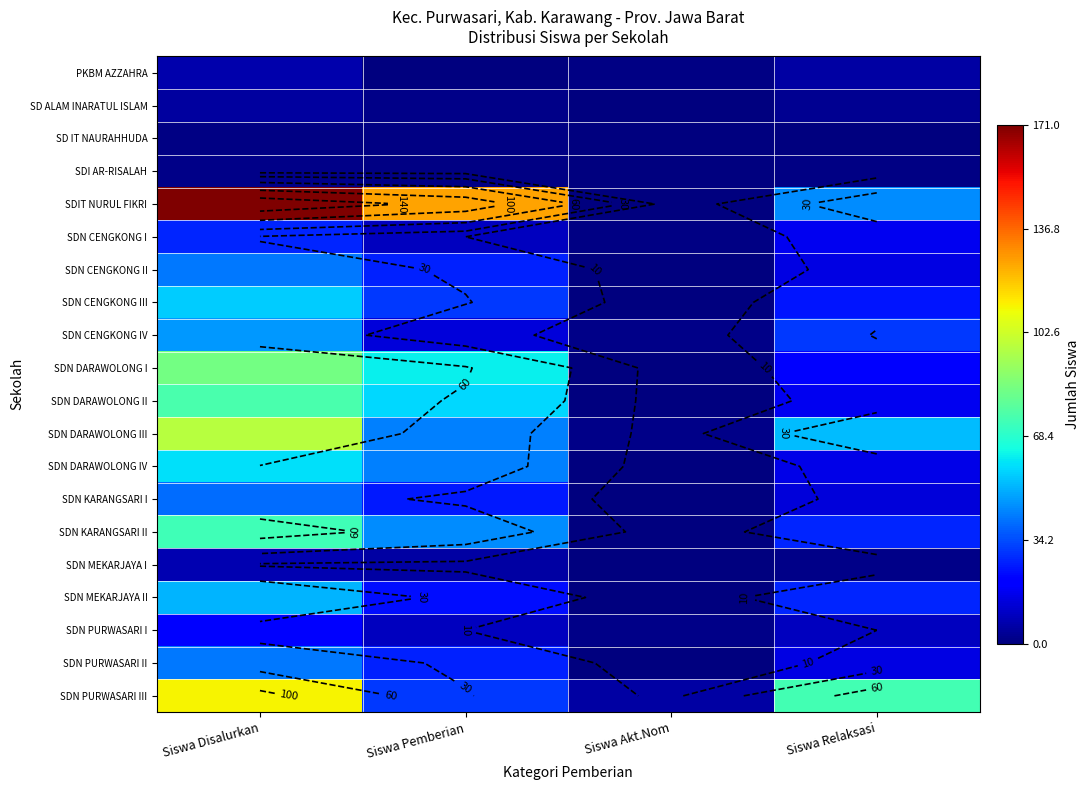

At Siswa Akt.Nom, list the series in order from largest to smallest.

SDN PURWASARI III, SDN CENGKONG IV, SDN DARAWOLONG III, SDN PURWASARI I, PKBM AZZAHRA, SDN CENGKONG I, SD ALAM INARATUL ISLAM, SD IT NAURAHHUDA, SDI AR-RISALAH, SDIT NURUL FIKRI, SDN CENGKONG II, SDN CENGKONG III, SDN DARAWOLONG I, SDN DARAWOLONG II, SDN DARAWOLONG IV, SDN KARANGSARI I, SDN KARANGSARI II, SDN MEKARJAYA I, SDN MEKARJAYA II, SDN PURWASARI II